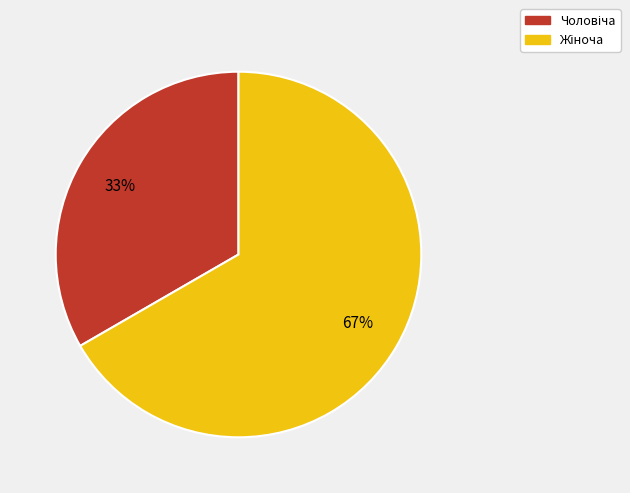

To the nearest percent, what is the average slice percentage?

50%